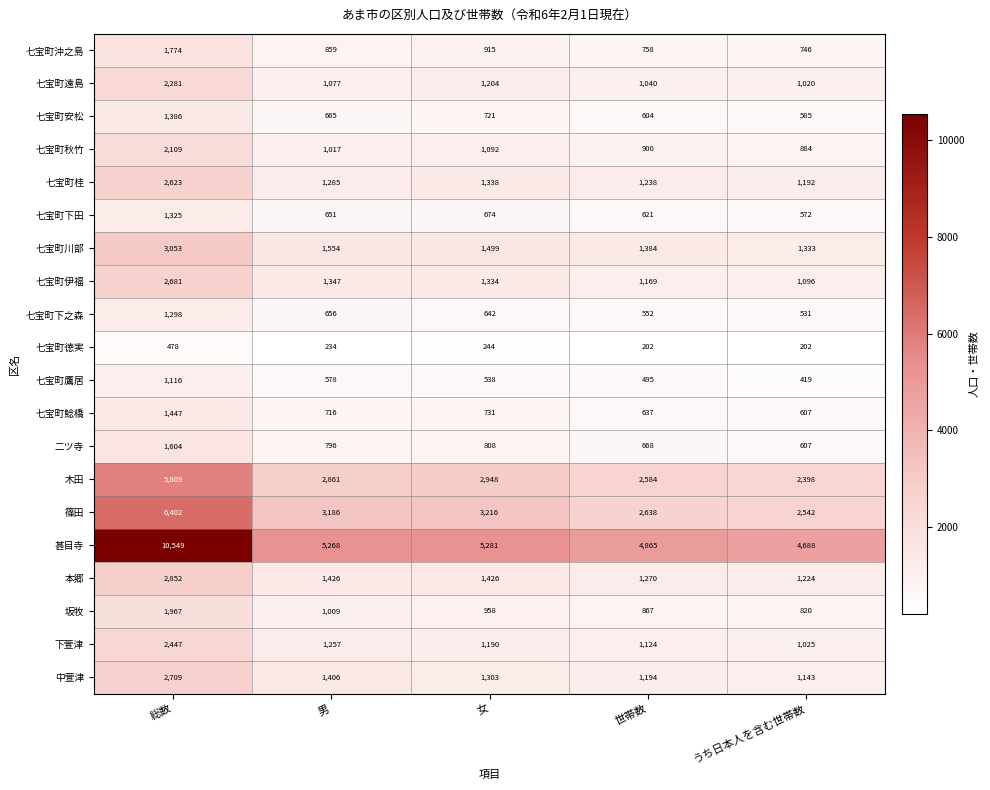

Which series has the widest spread of values?

甚目寺